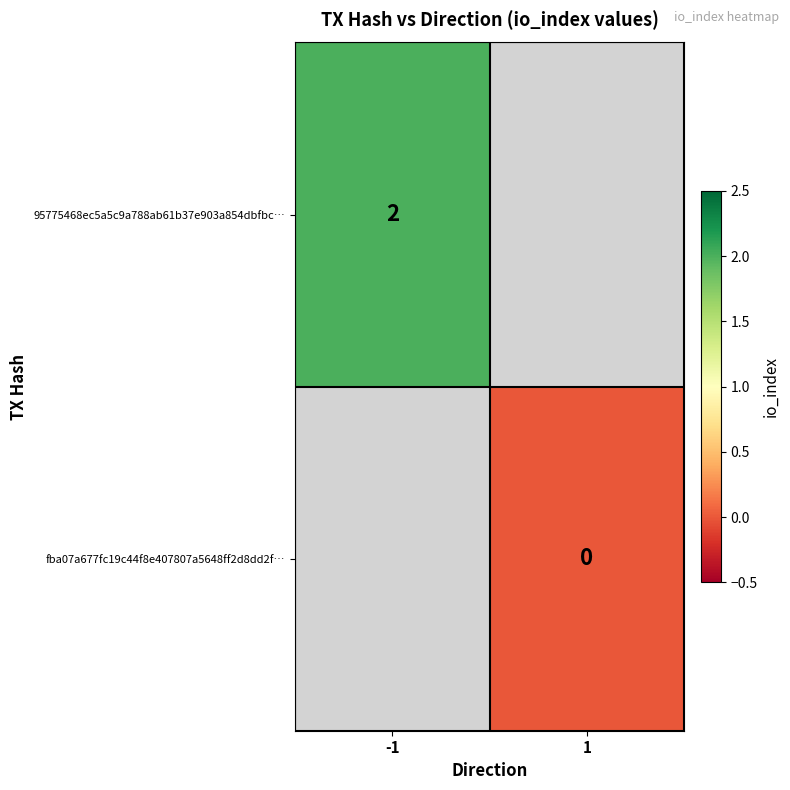

The 95775468ec5a5c9a788ab61b37e903a854dbfbc… series shows 3 at -1. True or false?

False